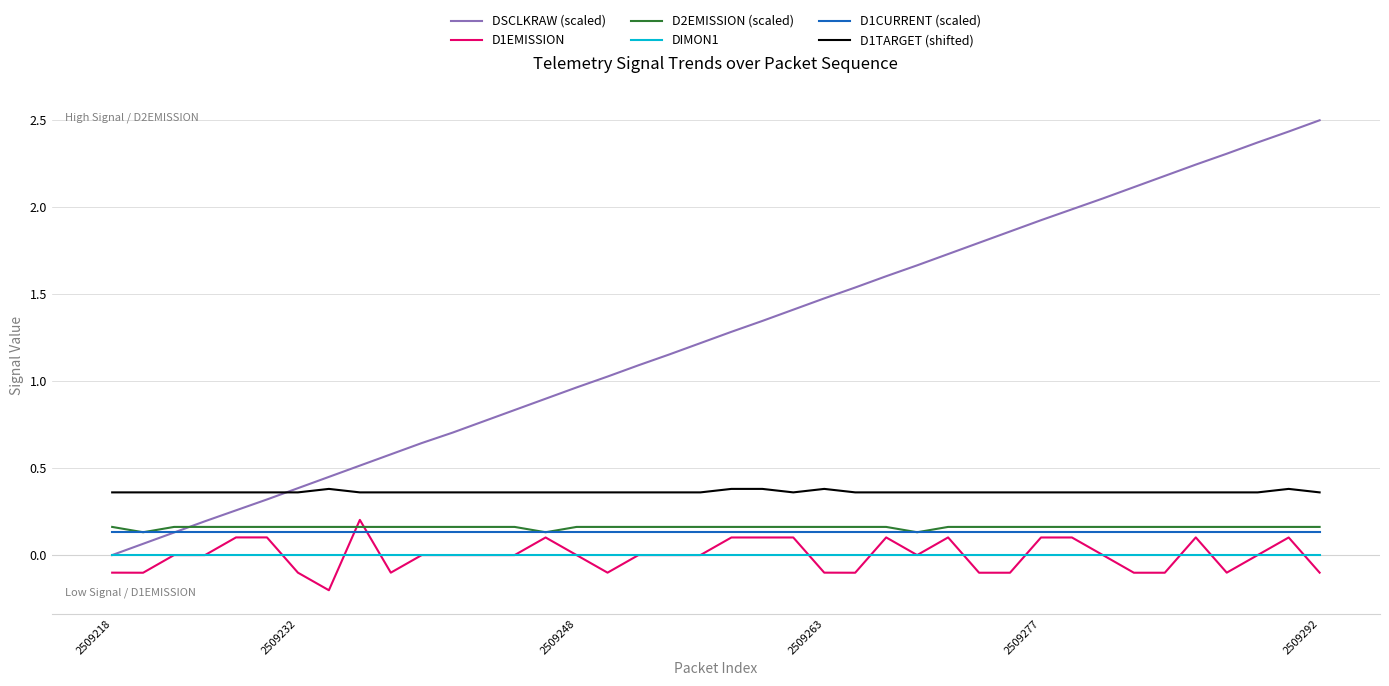

List the series in order of their peak value, highest first.

DSCLKRAW (scaled), D1TARGET (shifted), D1EMISSION, D2EMISSION (scaled), D1CURRENT (scaled), DIMON1